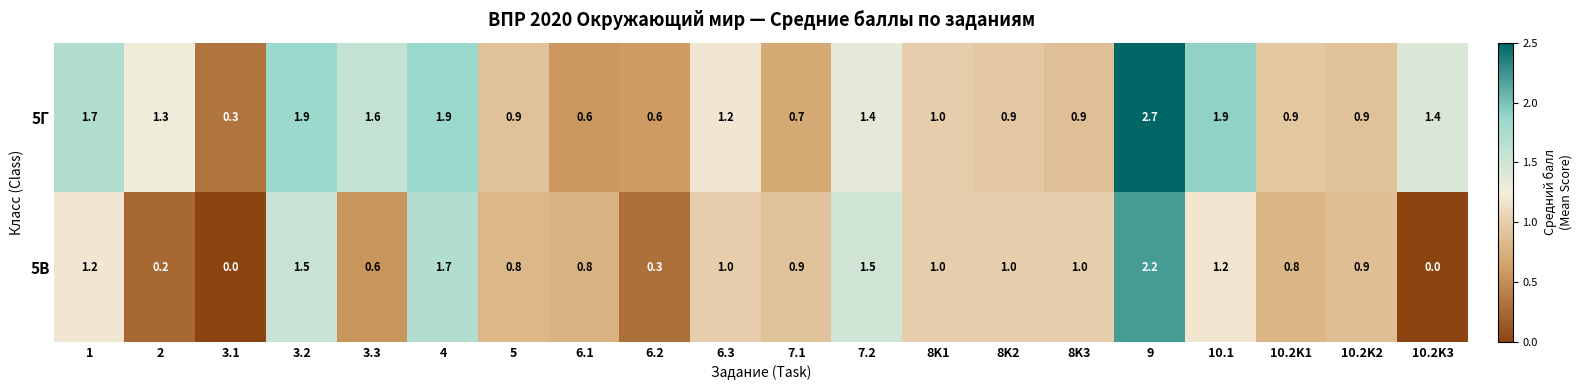

True or false: 5В has a value of 0.4 at 7.1.

False